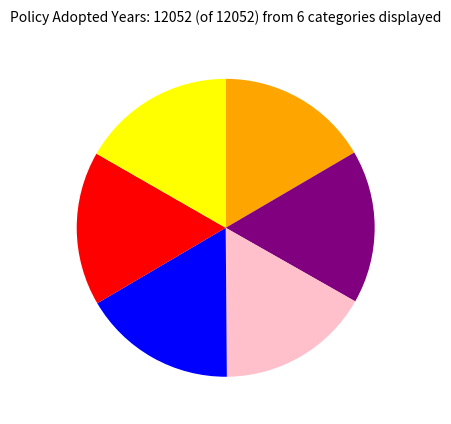

Is there a majority slice in this chart?

No